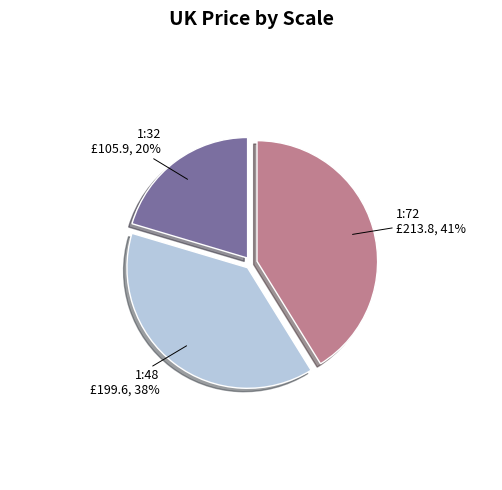

Is the sum of 1:48 and 1:32 greater than half?

Yes